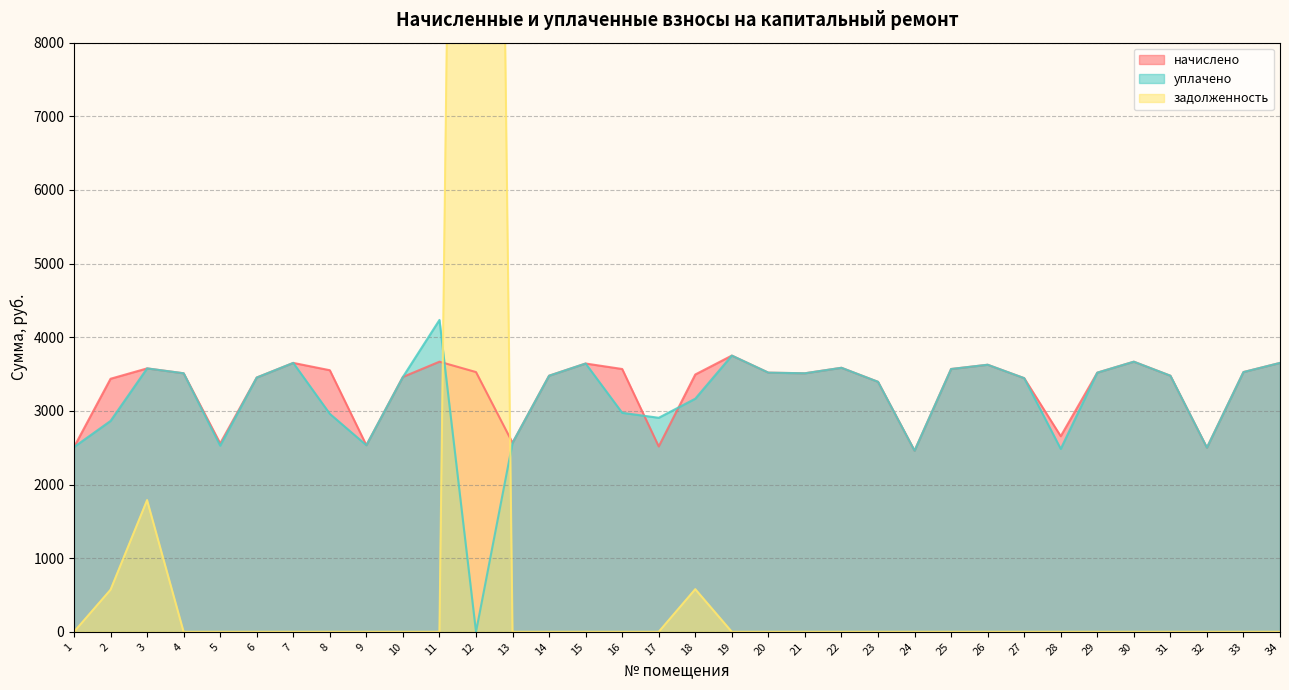

Where is уплачено nearest to the value 2117?

24